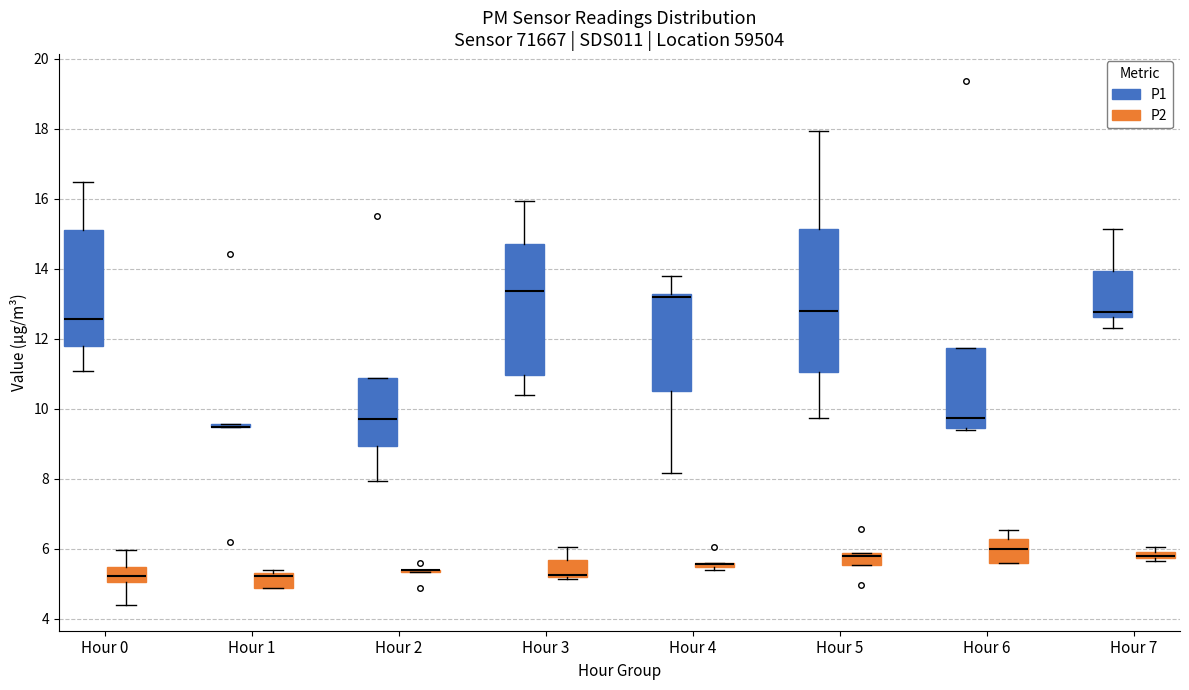

Which box is the tallest, from its lower edge to its upper edge?

Hour 5 (P1)